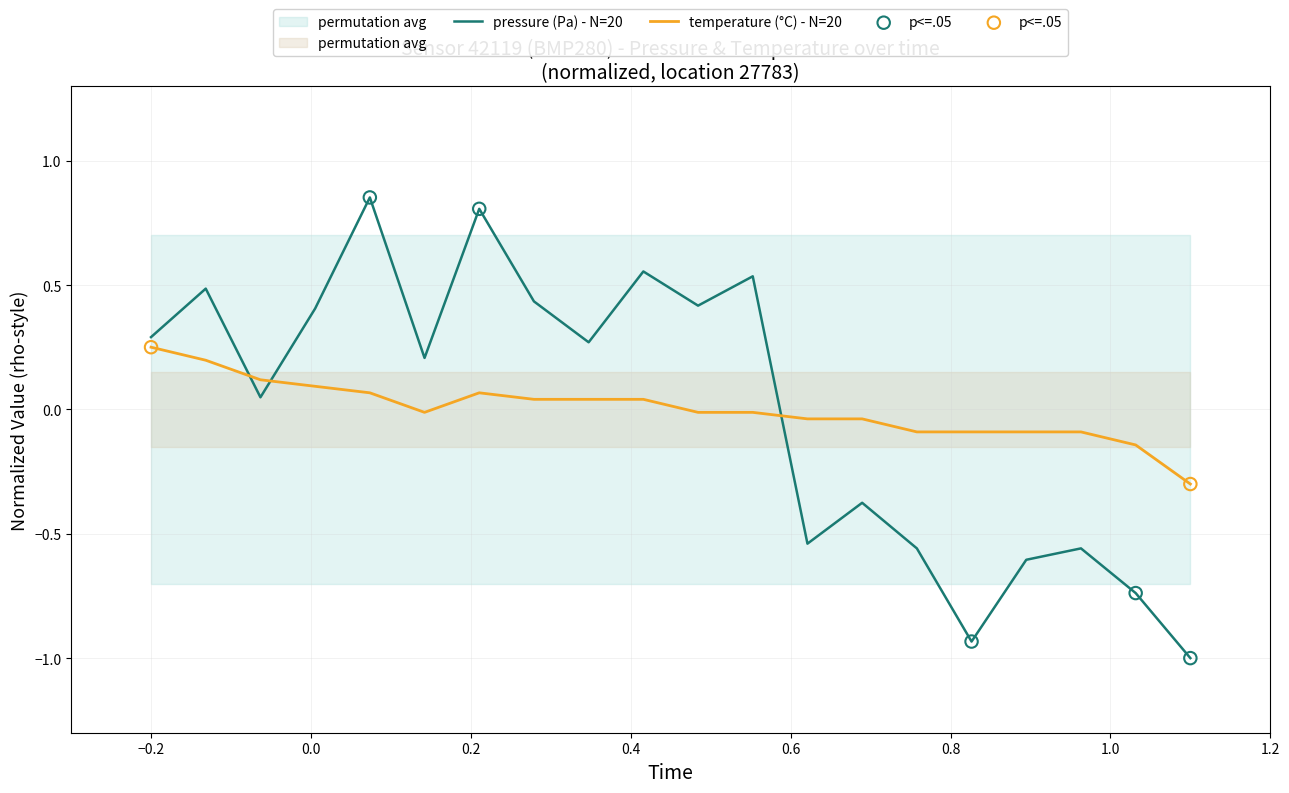

What are all the series names shown in the legend?

pressure, temperature